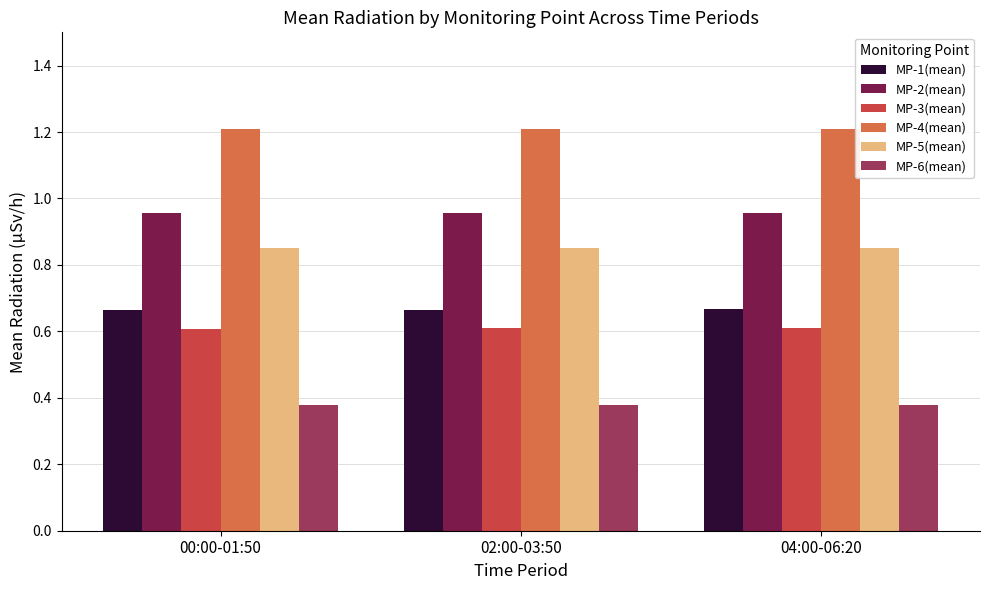

Is it true that MP-4(mean) equals 2.1 at 00:00-01:50?

False